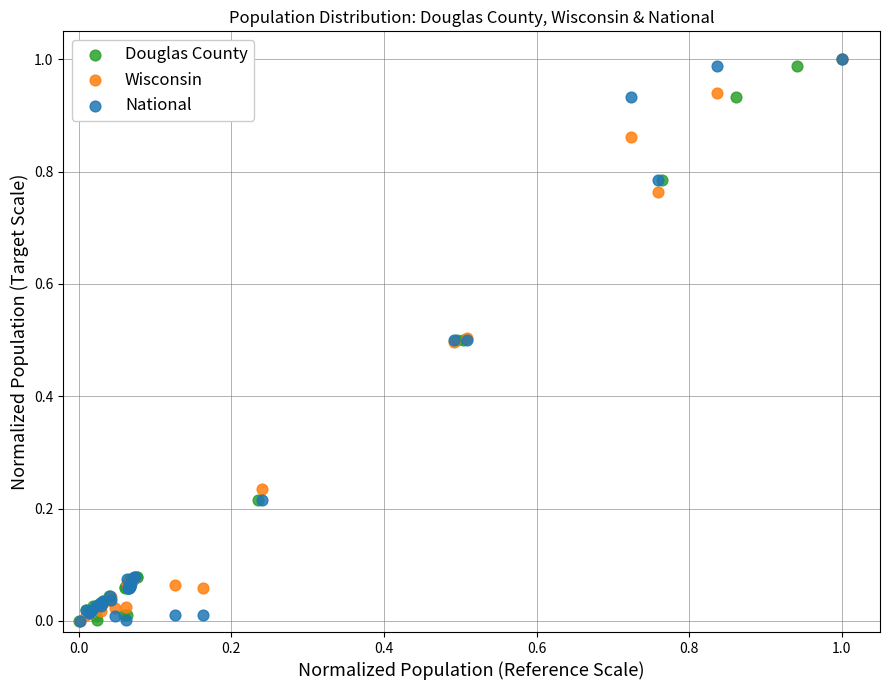

What are all the series names shown in the legend?

Douglas County, Wisconsin, National